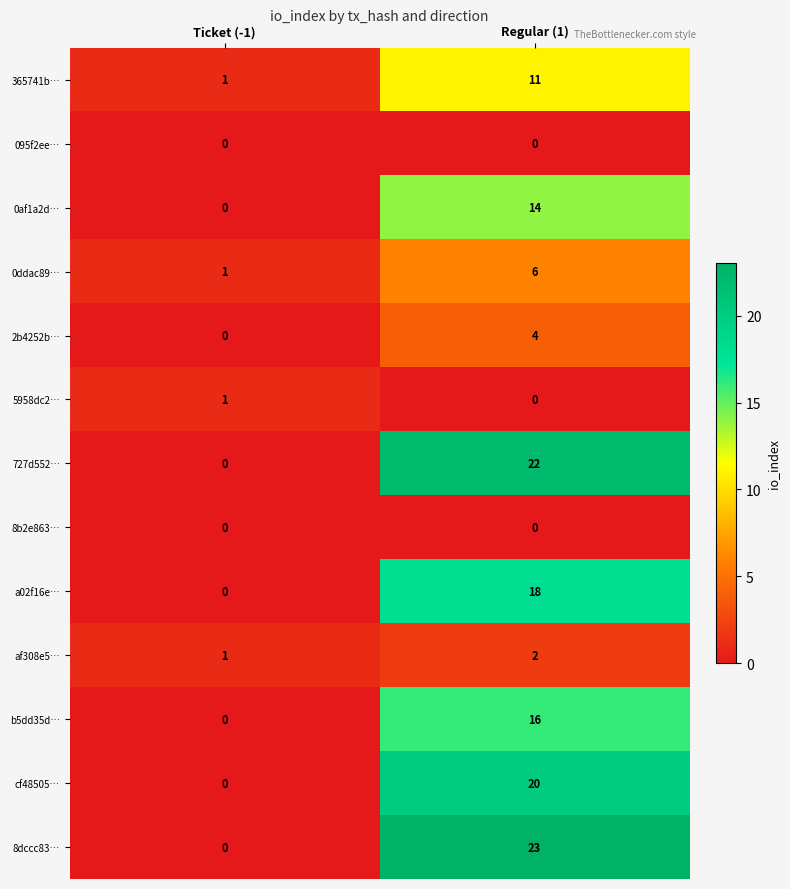

What is the total value across all series at Ticket (-1)?

4